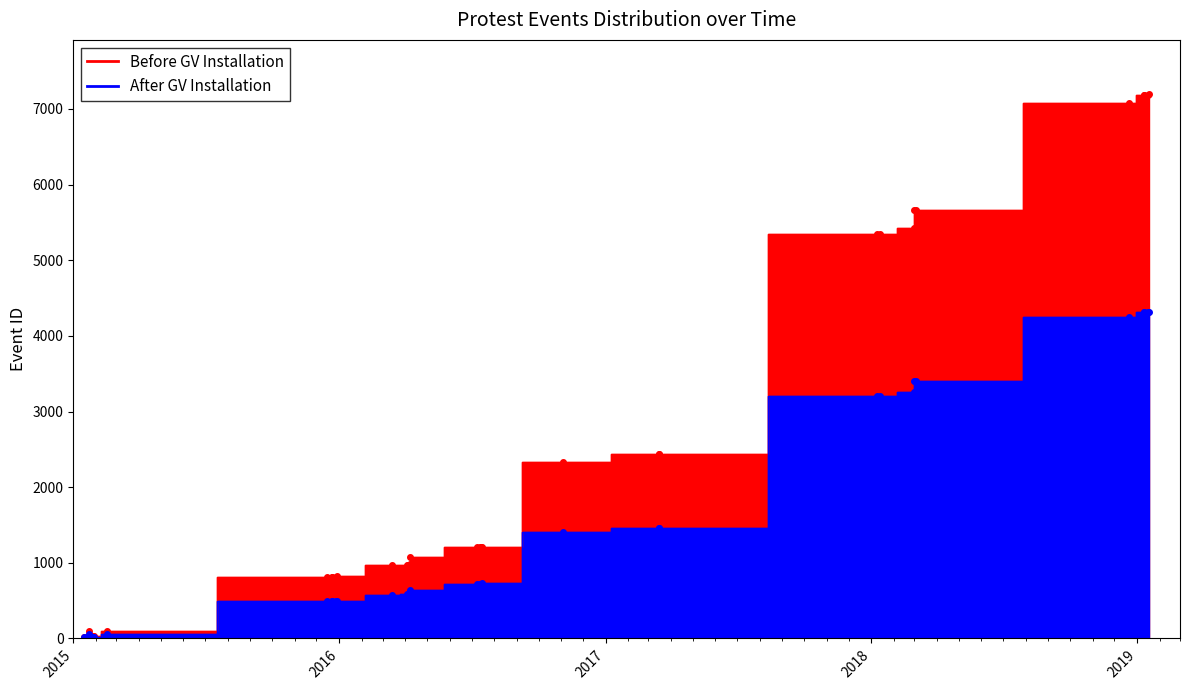

What is the sum of all Before GV Installation values?

85675.0